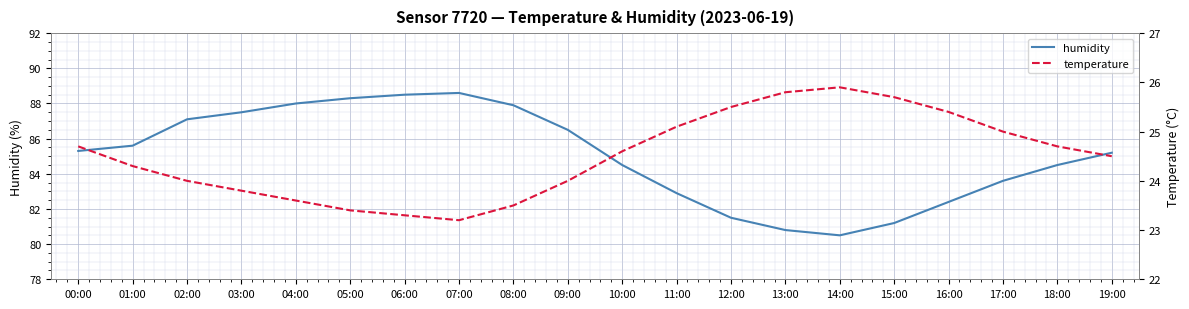

What is the sum of the humidity values at 10:00 and 19:00?

169.7